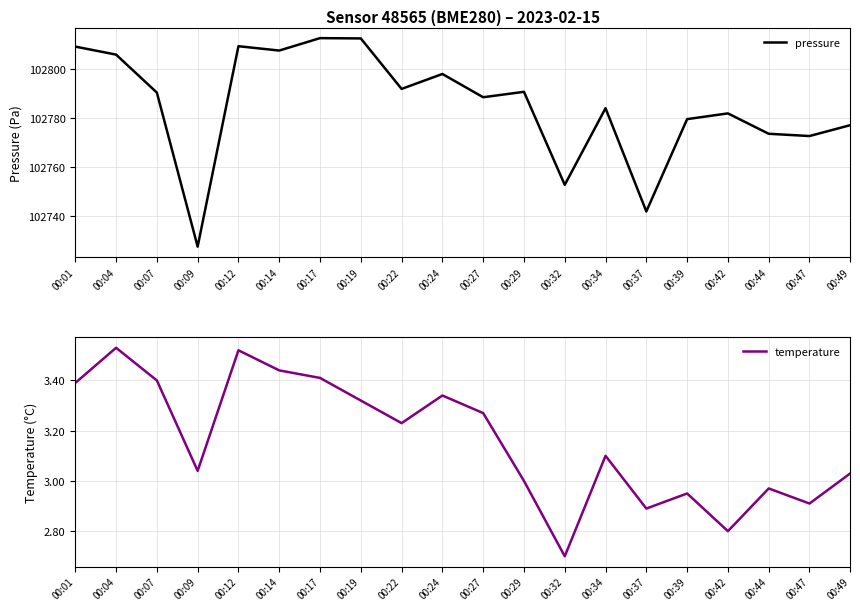

At which category does temperature reach its first local peak?

00:04